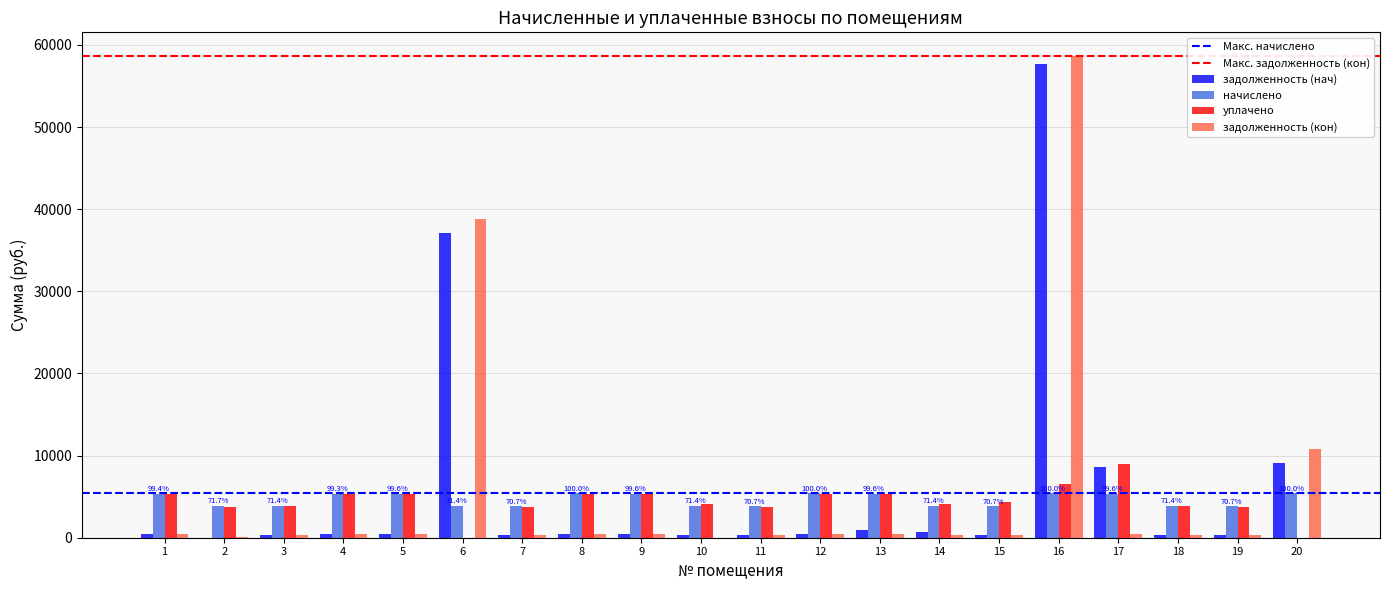

At which category is the sum across all series the highest?

16